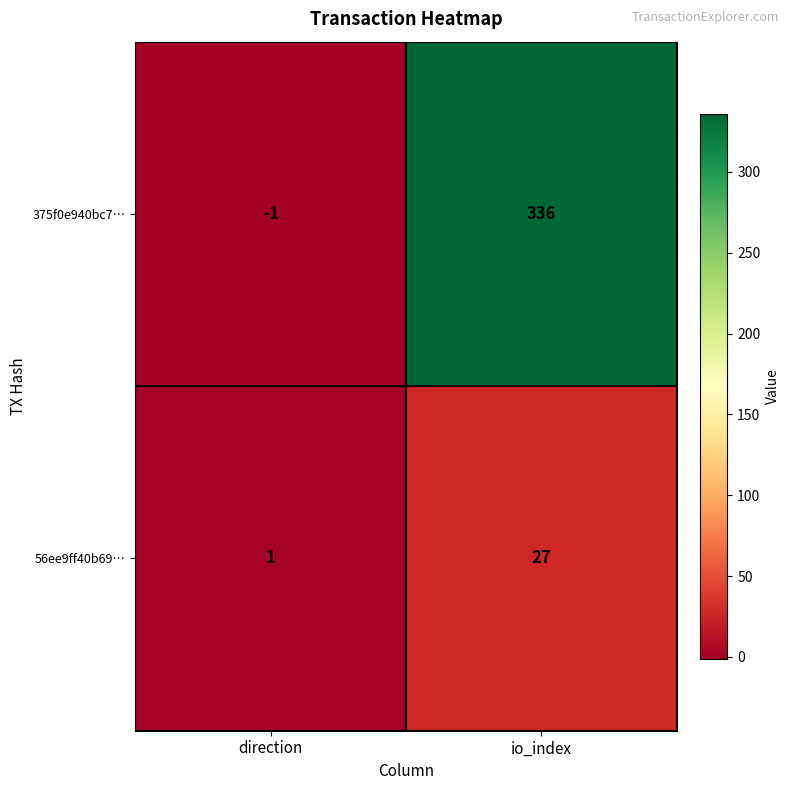

Which series has the largest total across all categories?

375f0e940bc7…